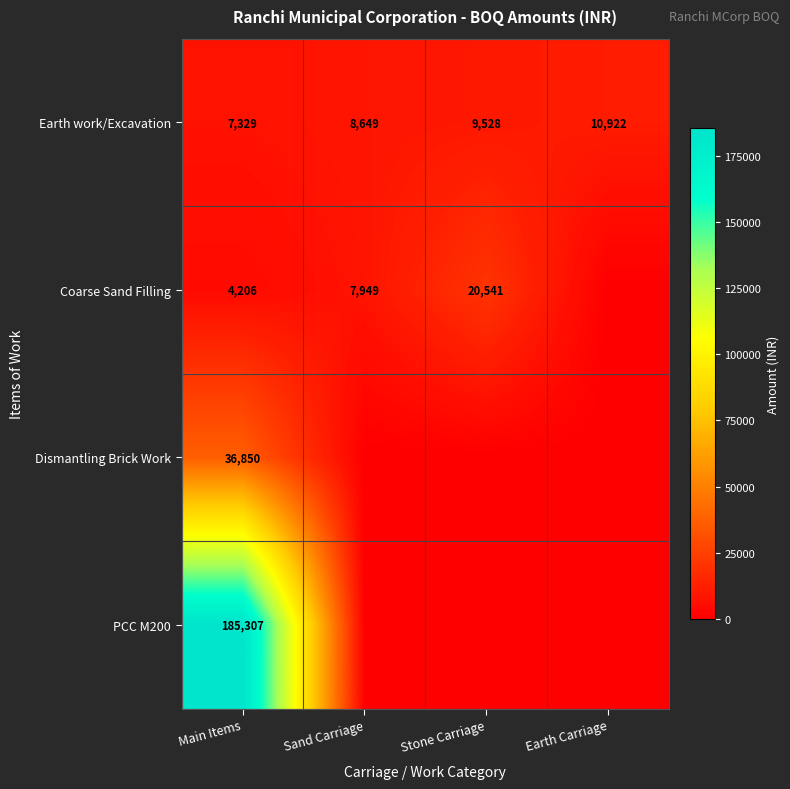

At how many categories does at least one series exceed 59036?

1